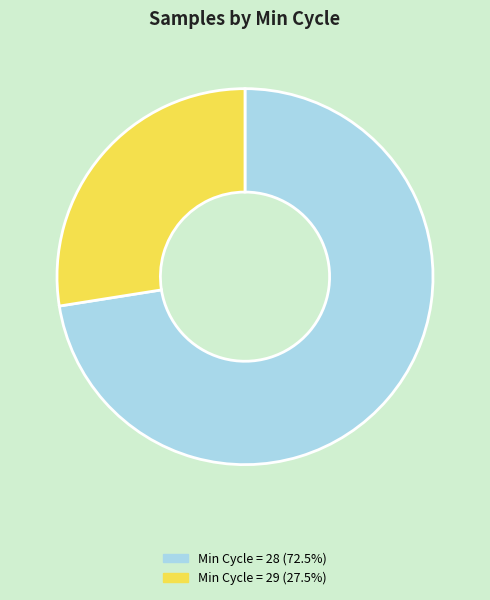

Is the sum of Min Cycle = 29 (27.5%) and Min Cycle = 28 (72.5%) greater than half?

Yes